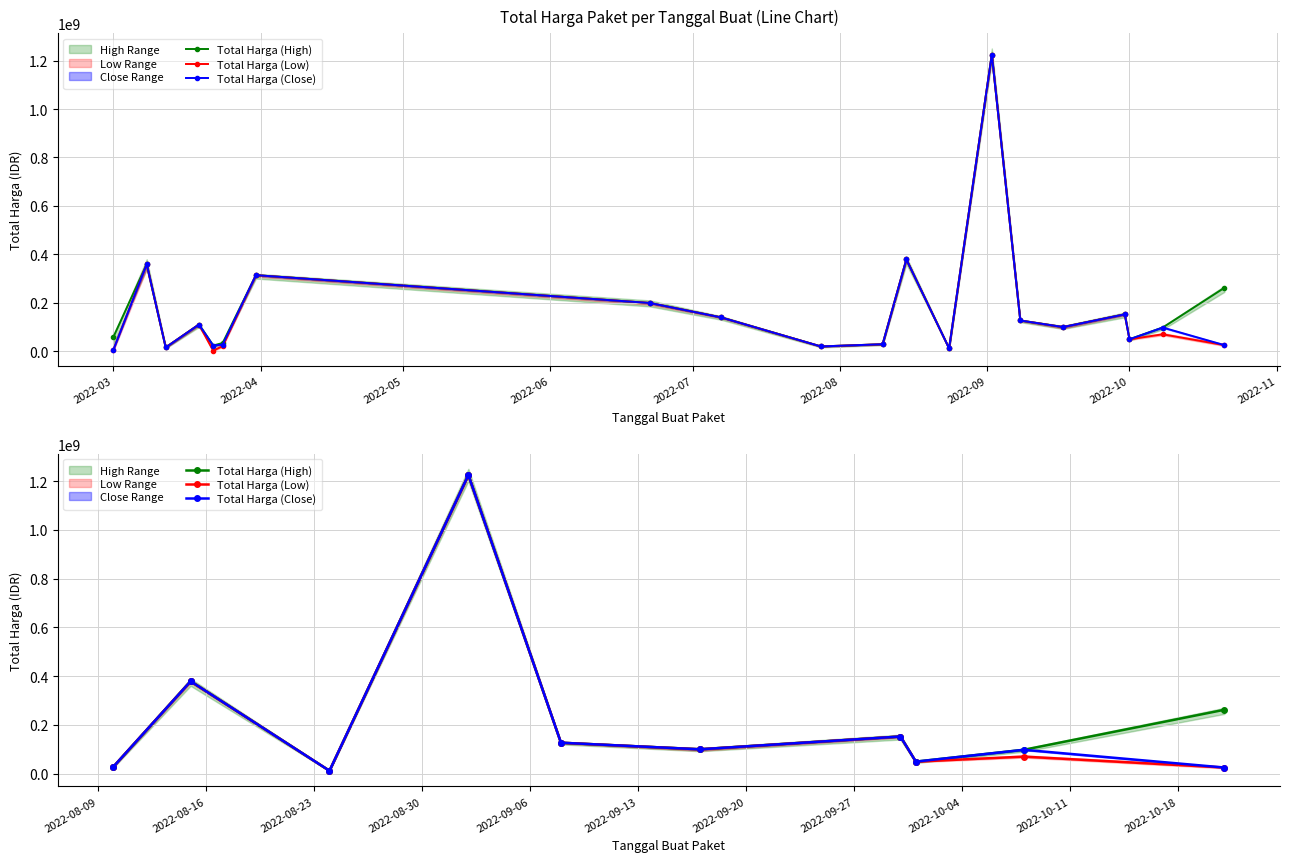

True or false: Total Harga (Low) has more than 0 points higher than both neighbors.

True